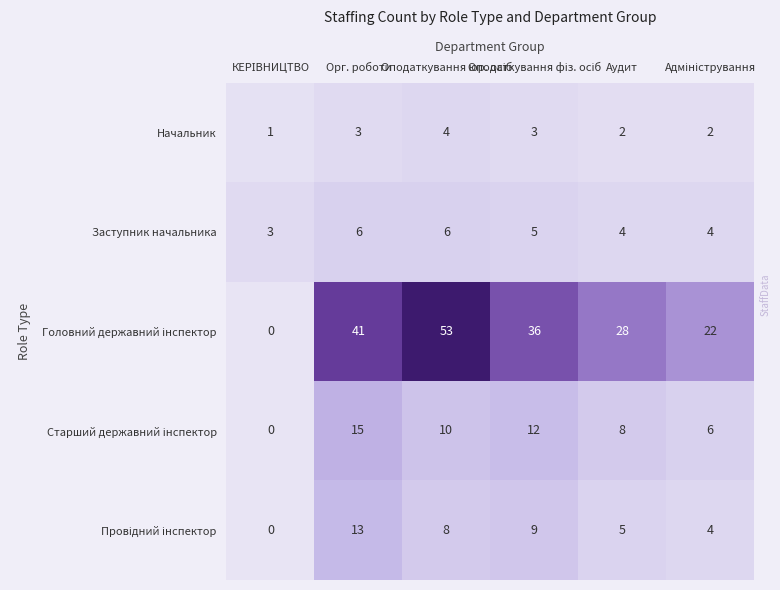

How many distinct data groups are displayed?

5